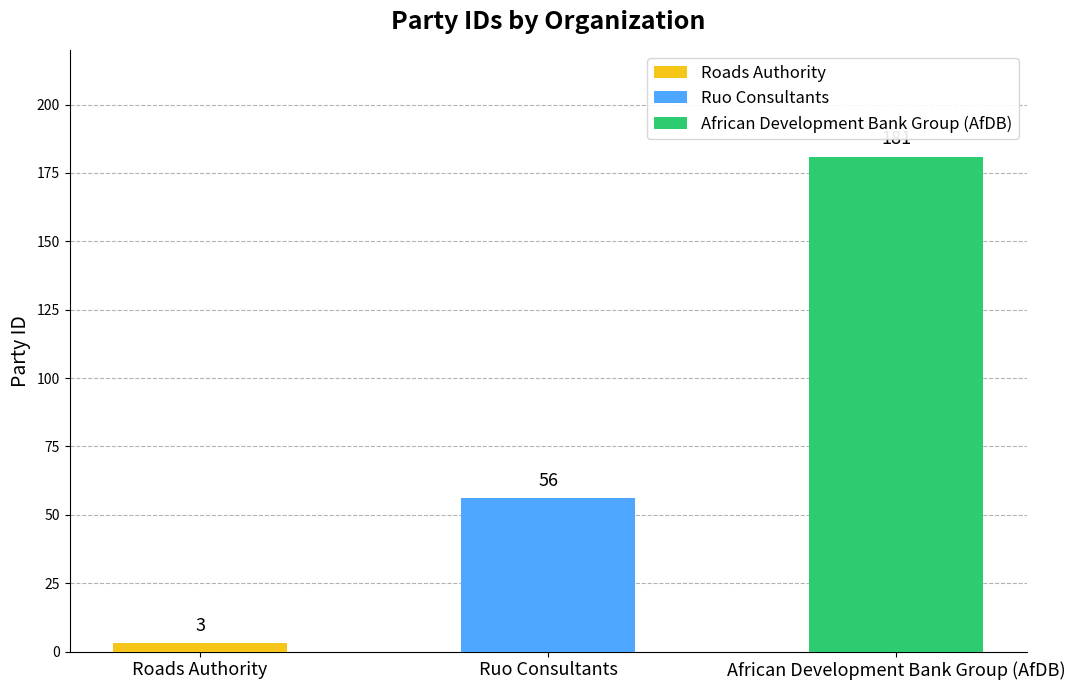

At which label is the value closest to 92?

Ruo Consultants